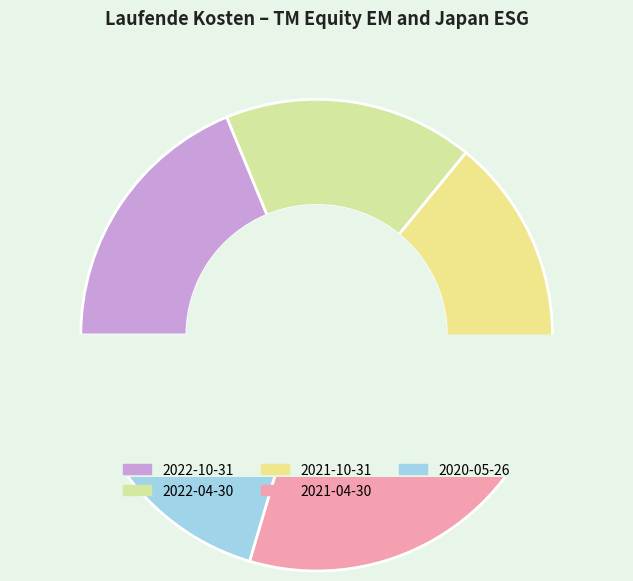

Is it true that 2022-04-30 is 17% of the pie?

True